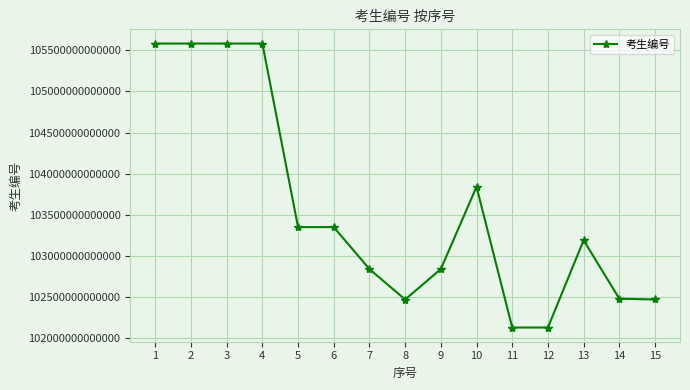

True or false: there are more than 0 points higher than both neighbors.

True